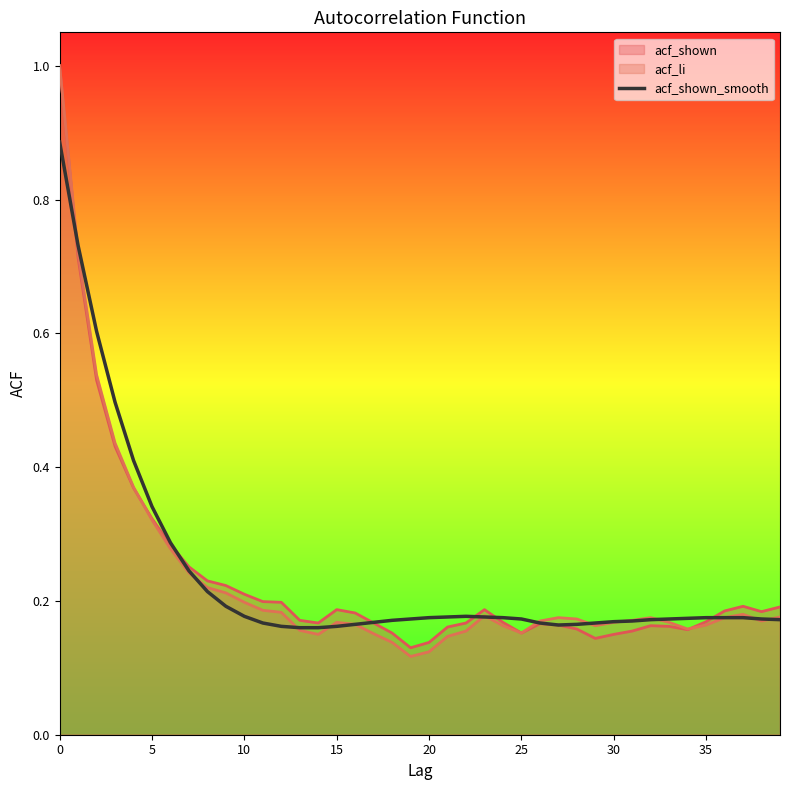

What is the average value?

0.2